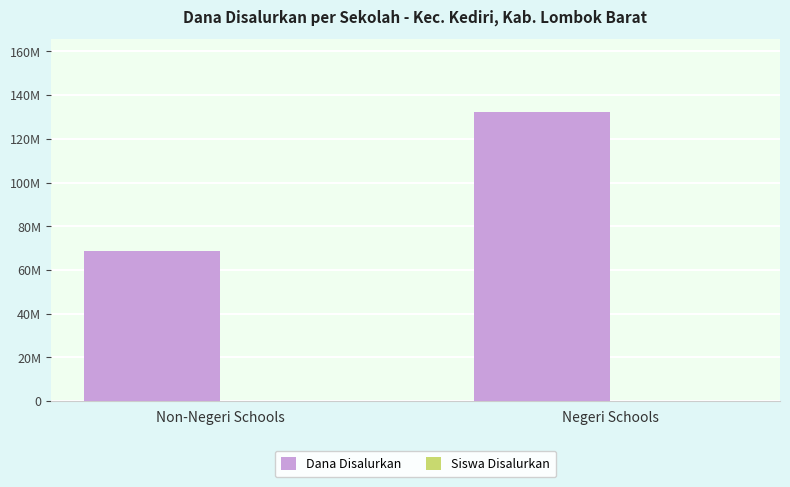

Are the bars grouped side by side (vs. stacked)?

Yes